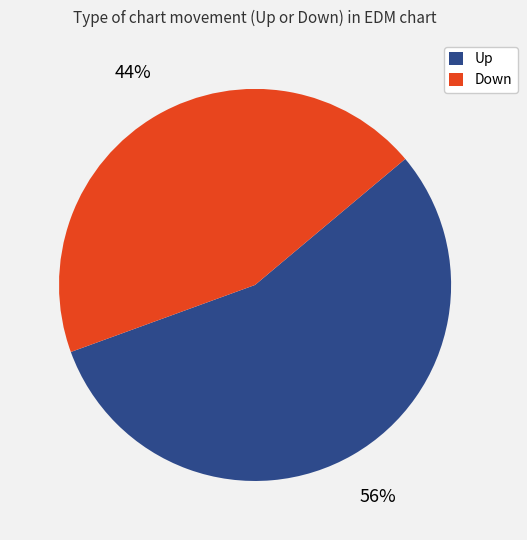

To the nearest percent, what is the average slice percentage?

50%